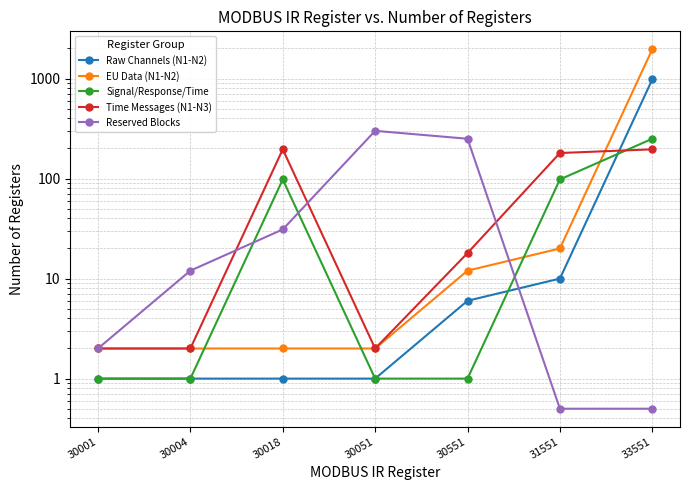

Reading left to right, what are all the values shown in this chart?

Raw Channels (N1-N2): 1.0	1.0	1.0	1.0	6.0	10.0	980.0
EU Data (N1-N2): 2.0	2.0	2.0	2.0	12.0	20.0	1960.0
Signal/Response/Time: 1.0	1.0	98.0	1.0	1.0	98.0	250.0
Time Messages (N1-N3): 2.0	2.0	196.0	2.0	18.0	180.0	196.0
Reserved Blocks: 2.0	12.0	31.0	300.0	250.0	0.5	0.5